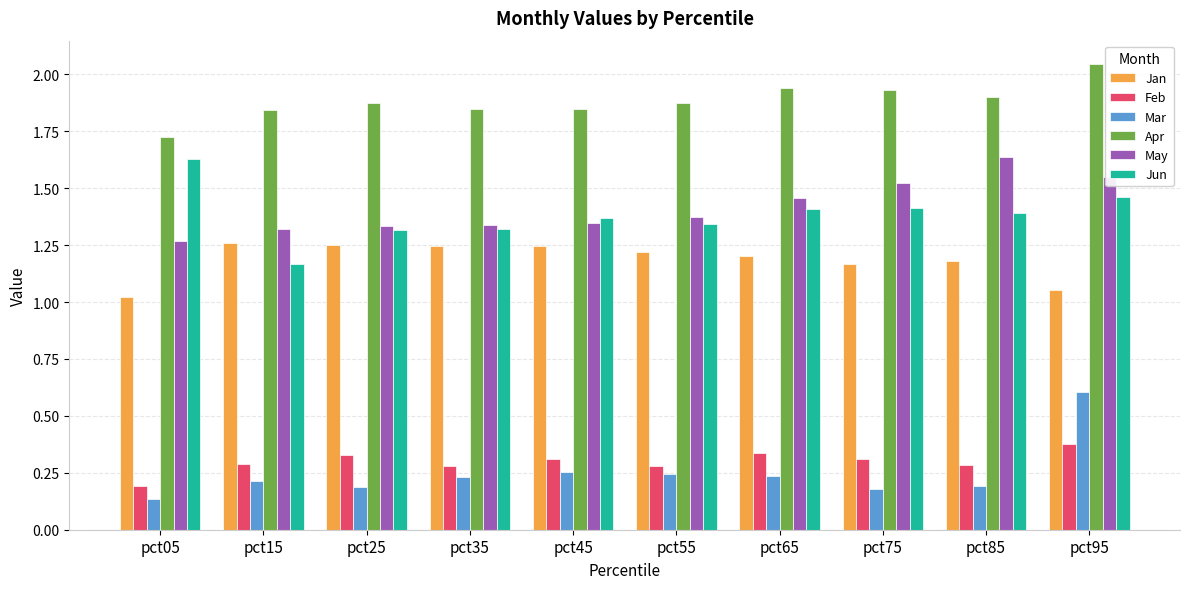

At pct05, list the series in order from largest to smallest.

Apr, Jun, May, Jan, Feb, Mar